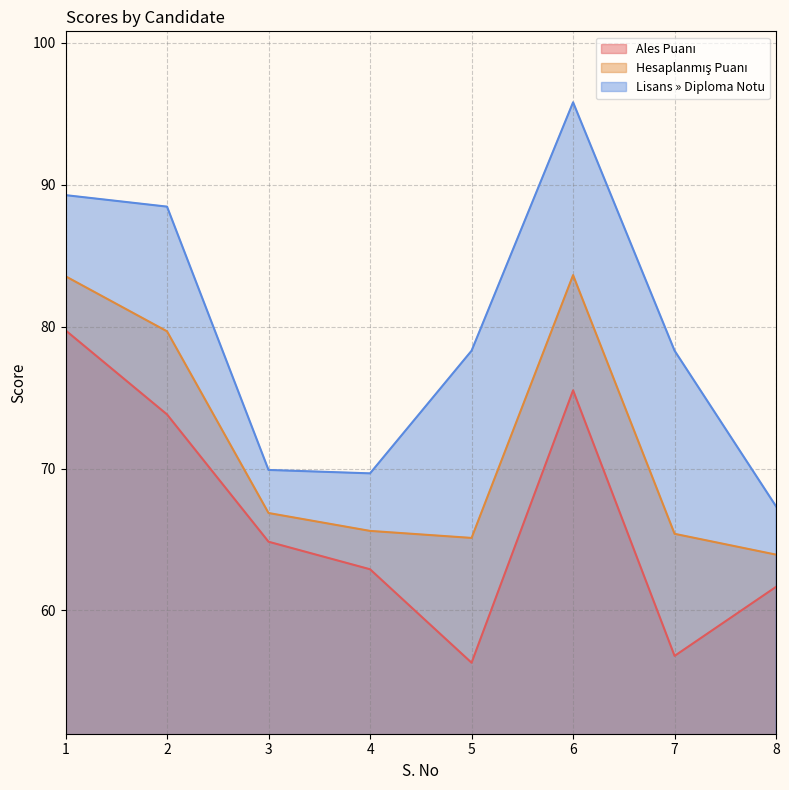

What is the sum of all Lisans » Diploma Notu values?

637.0